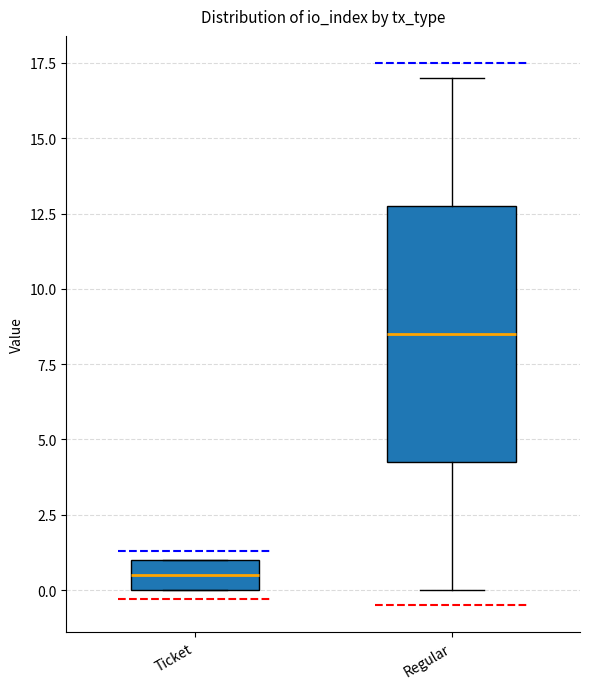

Reading left to right, read every box against the y-axis: the position of its median line, the range the box covers, and the ends of its whiskers. The values are not printed on the chart, so give them approximately, as read against the axis.

Ticket: median 0.5, box 0.0 to 1.0, whiskers 0.0 to 1.0
Regular: median 8.5, box 4.5 to 13.0, whiskers 0.0 to 17.0